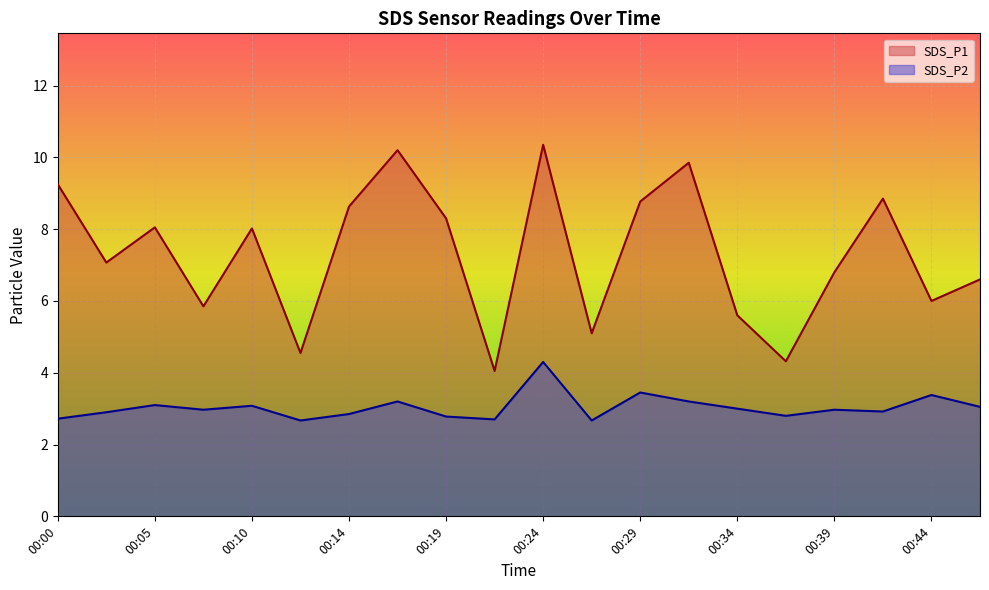

Which series has the largest total across all categories?

SDS_P1